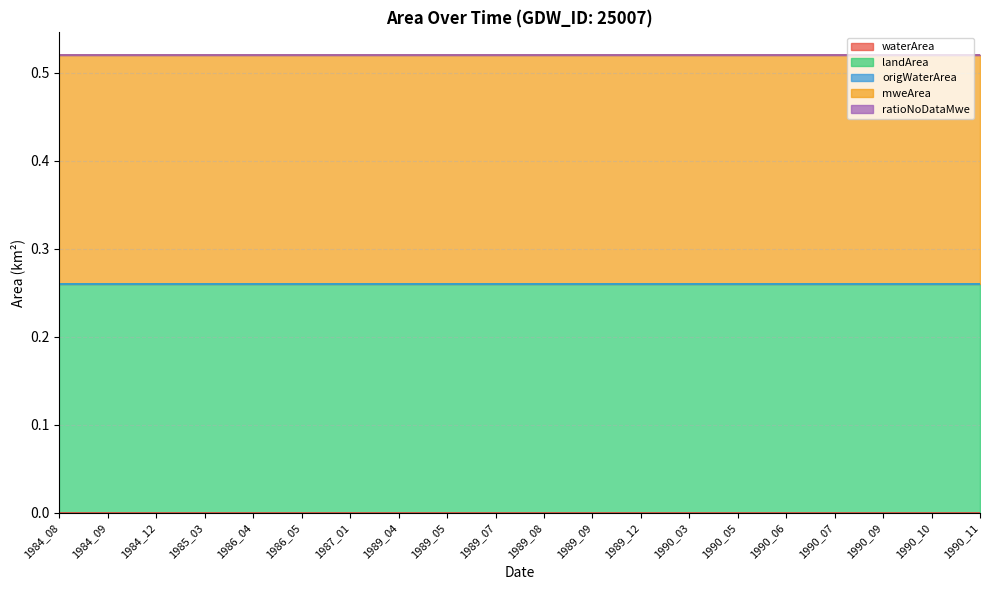

Does the chart have visible grid lines?

Yes